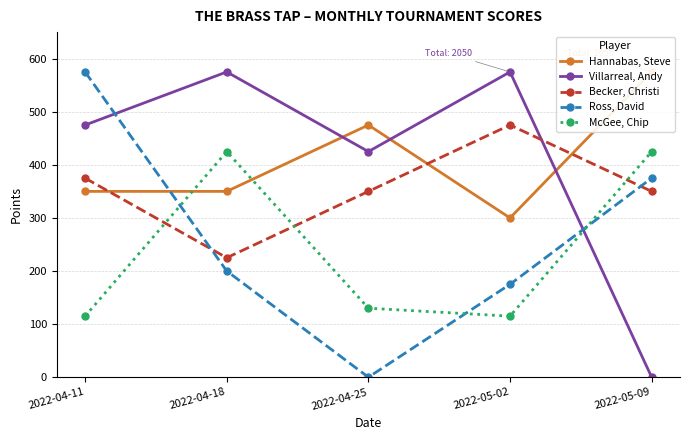

What is the sum of the McGee, Chip values at 2022-05-09 and 2022-05-02?

540